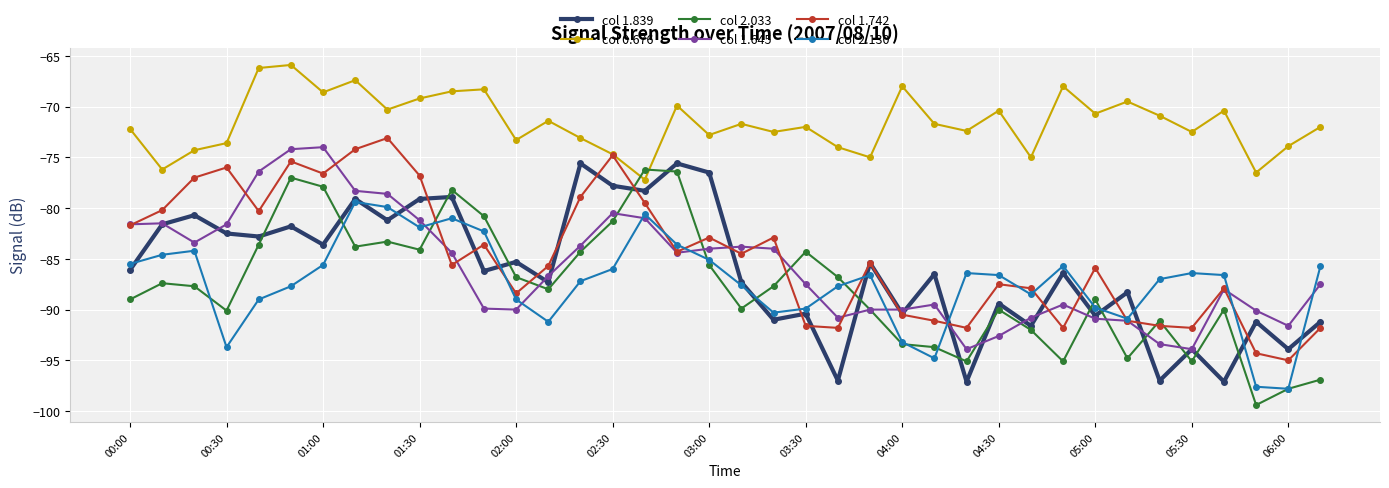

What is the average value of the col 2.033 series?

-87.7